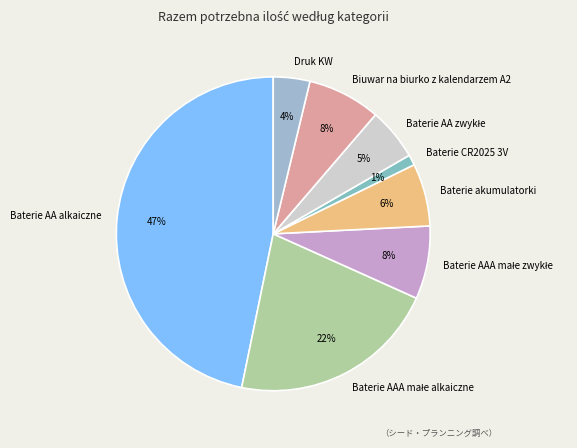

Do Baterie CR2025 3V and Druk KW together represent more than half of the pie?

No